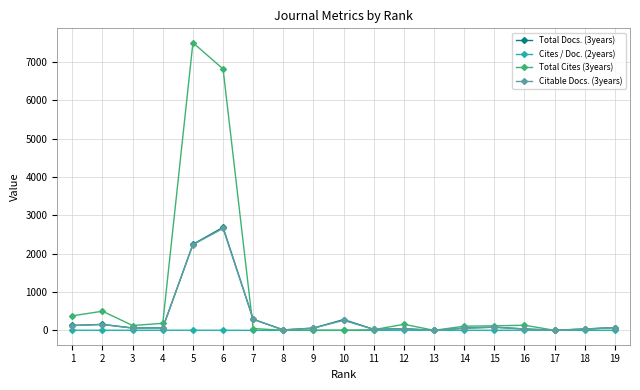

Which series has the widest spread of values?

Total Cites (3years)